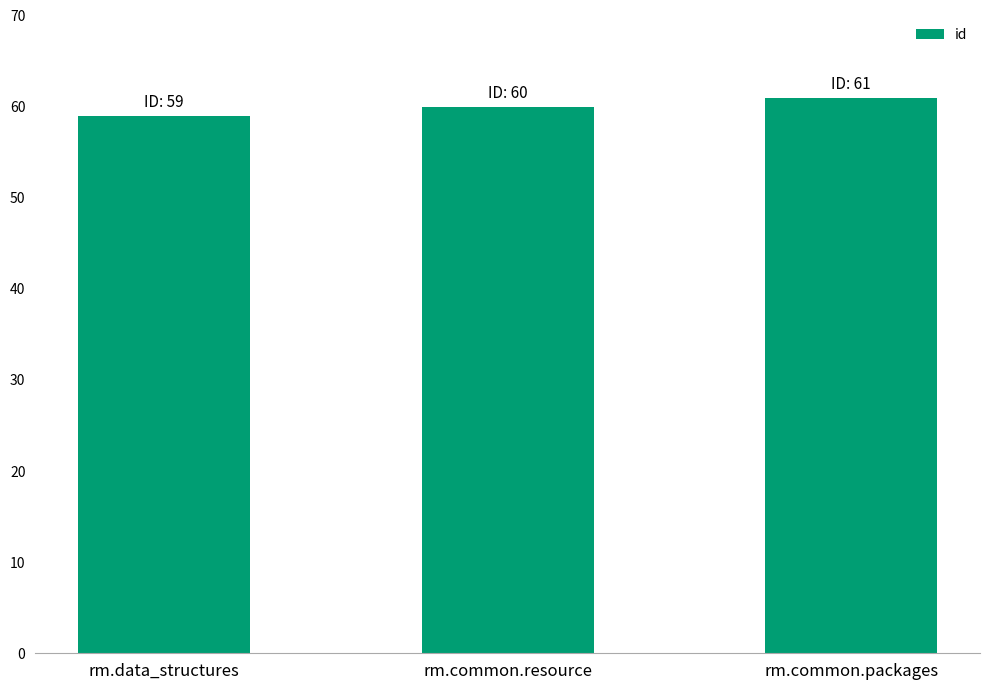

What is the greatest value displayed?

61